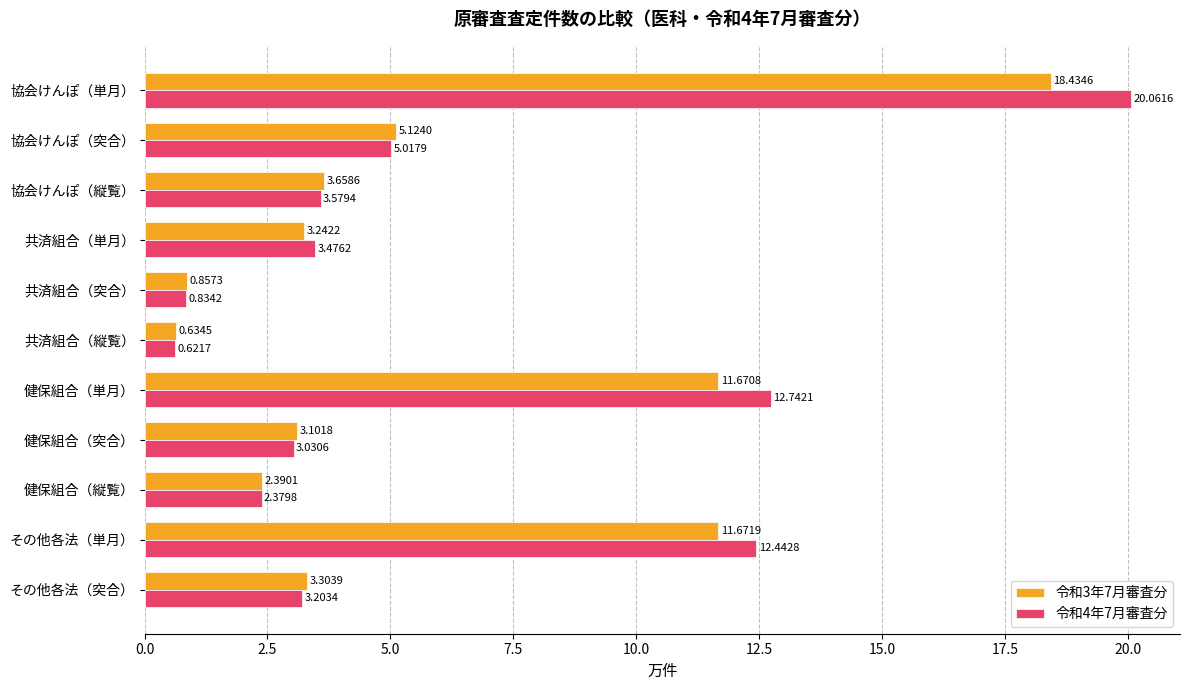

Which series has the largest total across all categories?

令和4年7月審査分